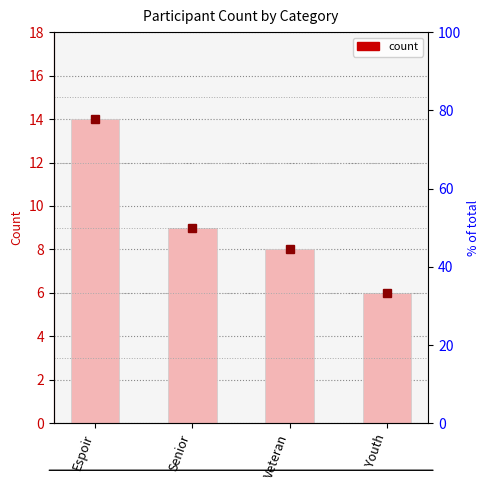

Reading left to right, extract all data points from this chart.

Espoir=14	Senior=9	Veteran=8	Youth=6